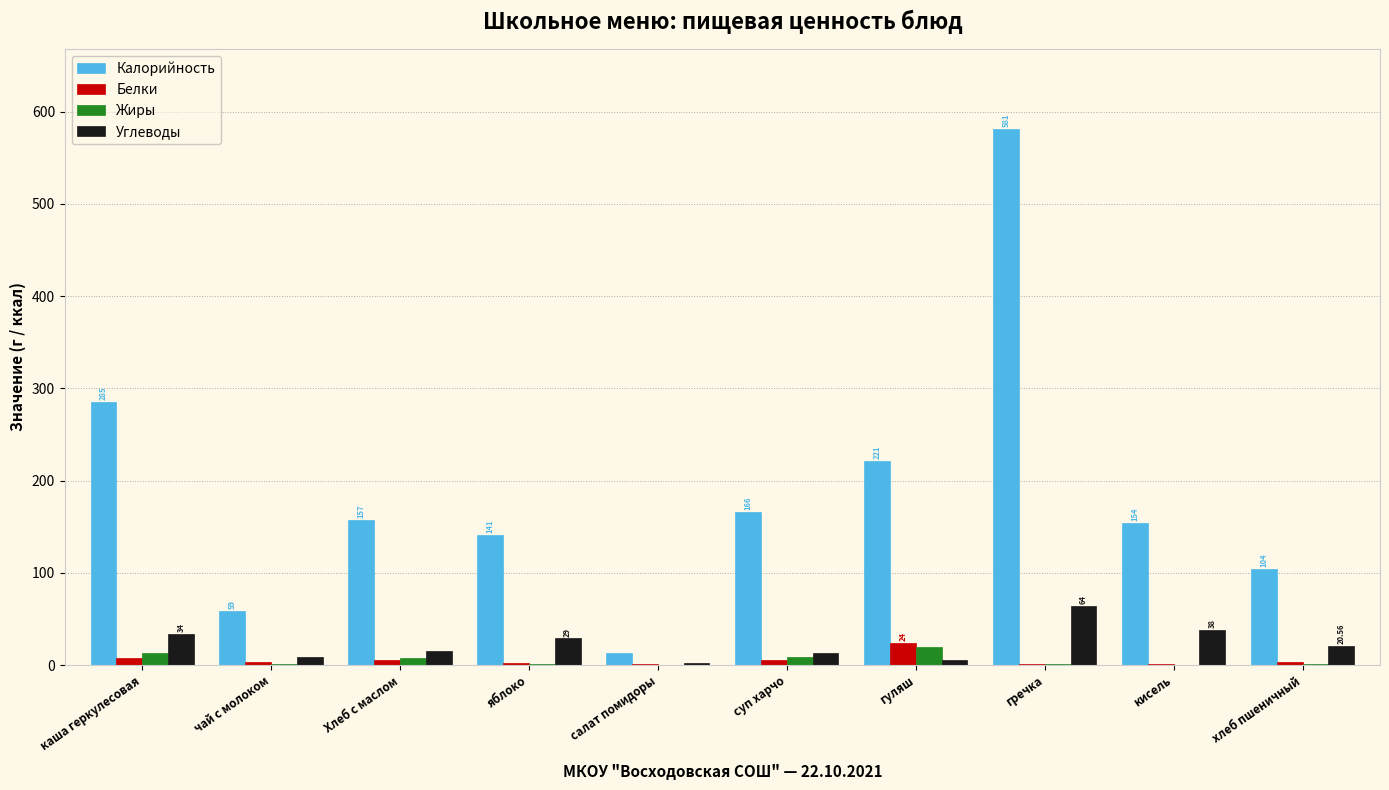

Are the bars horizontal?

No